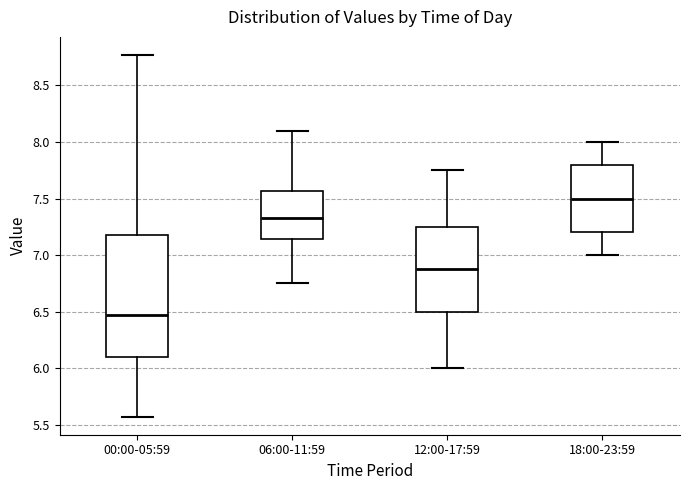

Reading left to right, transcribe this box plot: for each box, give where its median line is, the range the box spans, and where its two whiskers end, as read against the y-axis. The values are not printed on the chart, so give them approximately, as read against the axis.

00:00-05:59: median 6.45, box 6.10 to 7.20, whiskers 5.55 to 8.75
06:00-11:59: median 7.35, box 7.15 to 7.55, whiskers 6.75 to 8.10
12:00-17:59: median 6.90, box 6.50 to 7.25, whiskers 6.00 to 7.75
18:00-23:59: median 7.50, box 7.20 to 7.80, whiskers 7.00 to 8.00